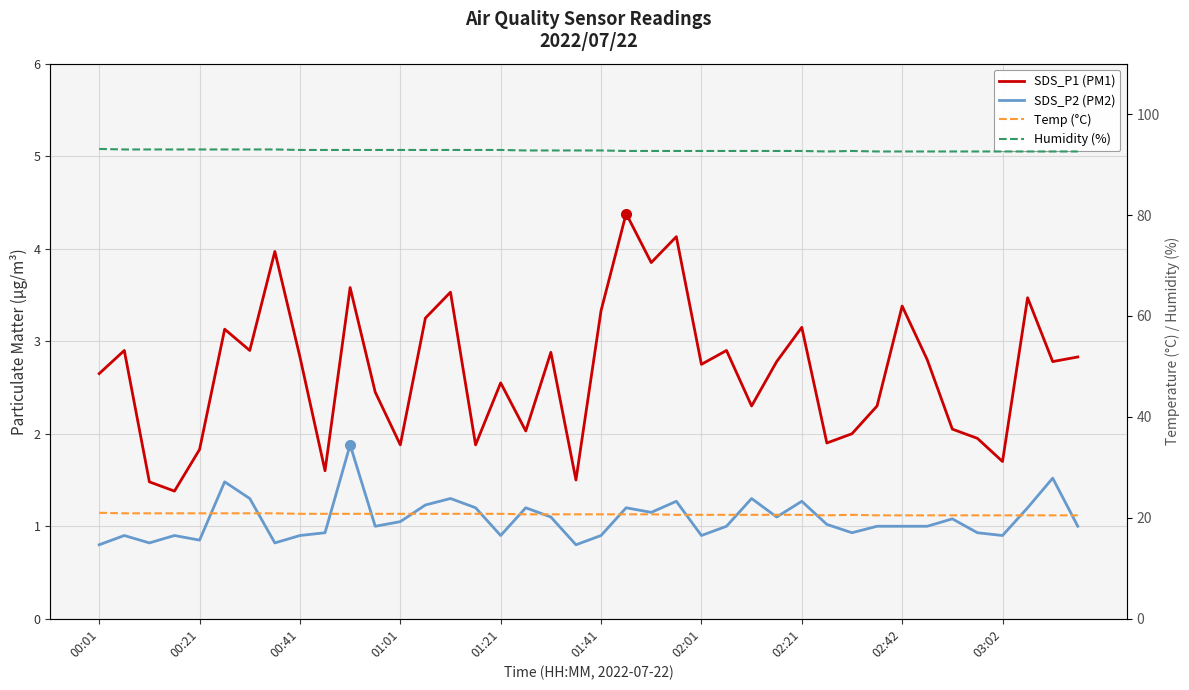

Which series has the widest spread of values?

SDS_P1 (PM1)